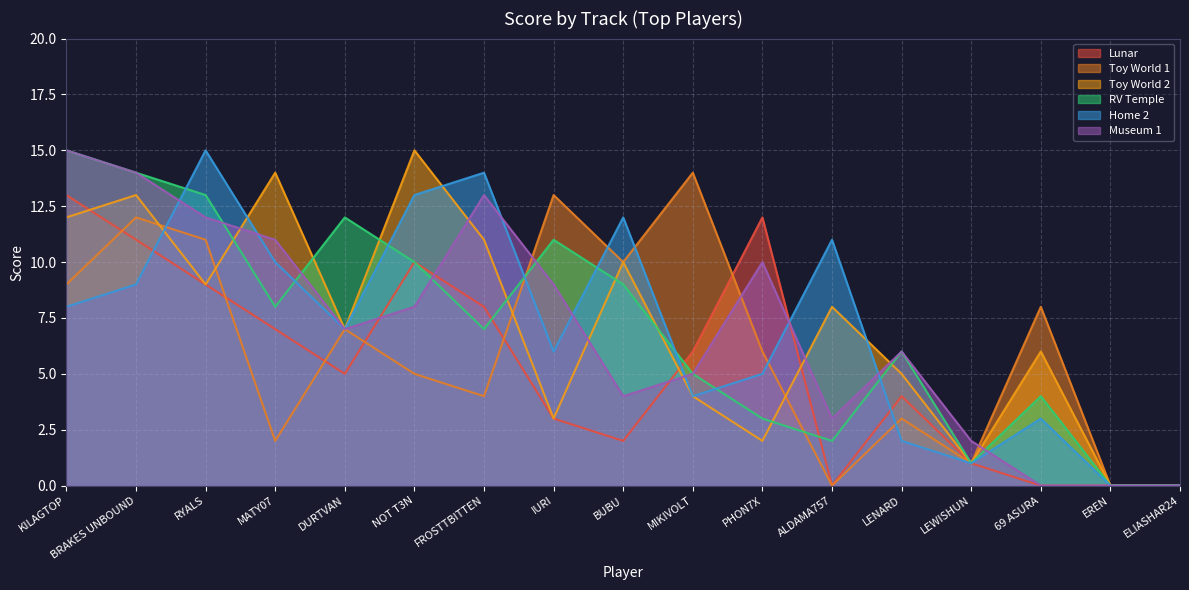

Rank the categories by Toy World 2 value from highest to lowest.

NOT T3N, MATY07, BRAKES UNBOUND, KILAGTOP, FROSTTBITTEN, BUBU, RYALS, ALDAMA757, DURTVAN, 69 ASURA, LENARD, MIKIVOLT, IURI, PHON7X, LEWISHUN, EREN, ELIASHAR24